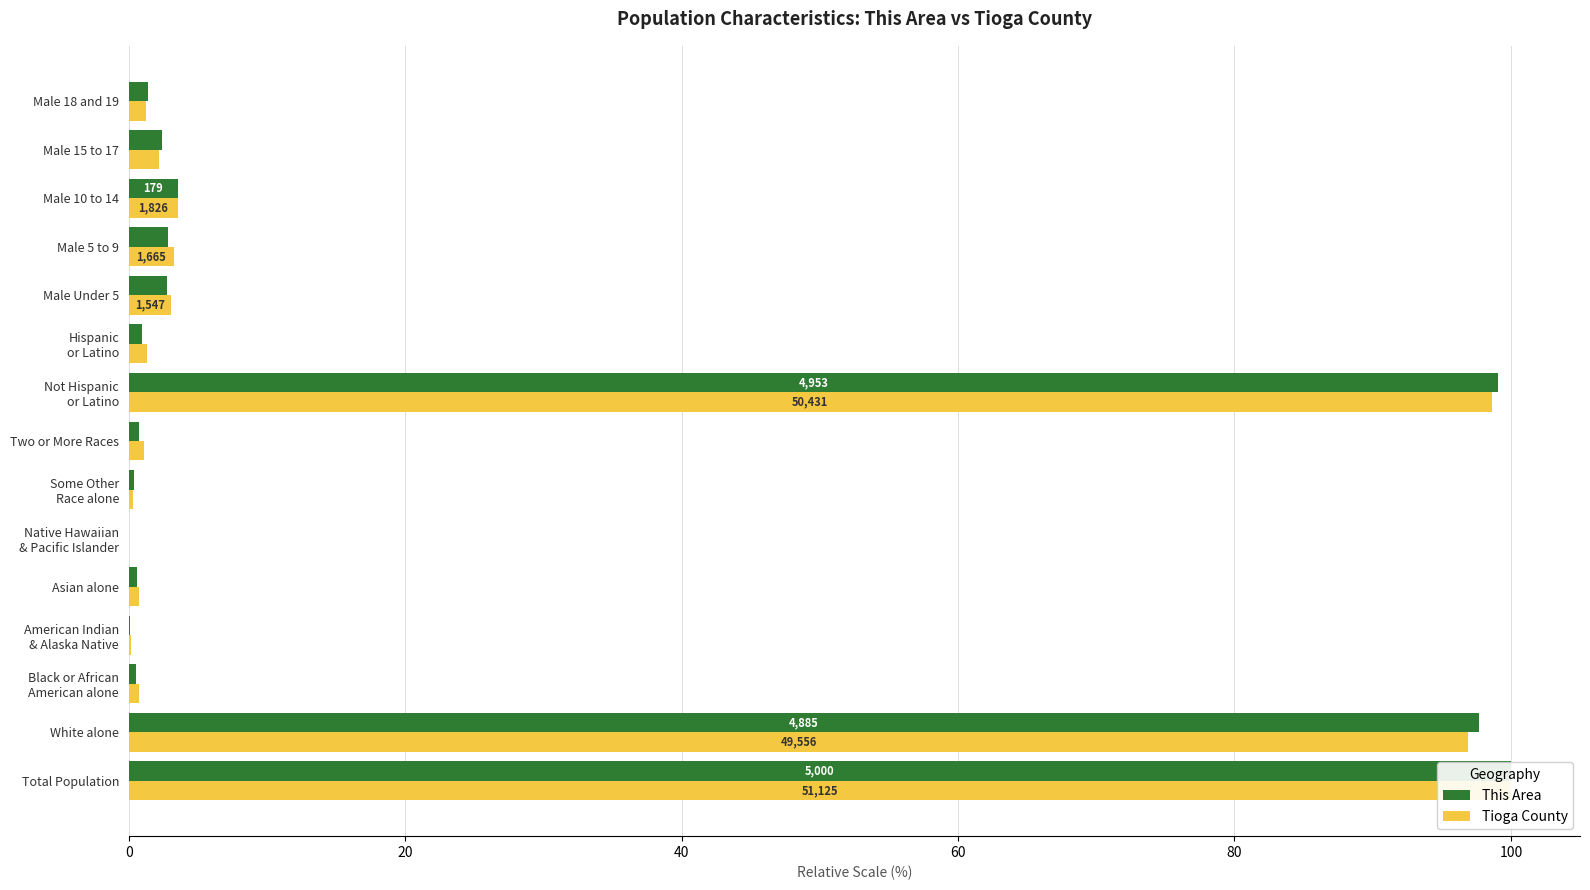

What is the difference between the maximum and second lowest values in the Tioga County series?

99.8